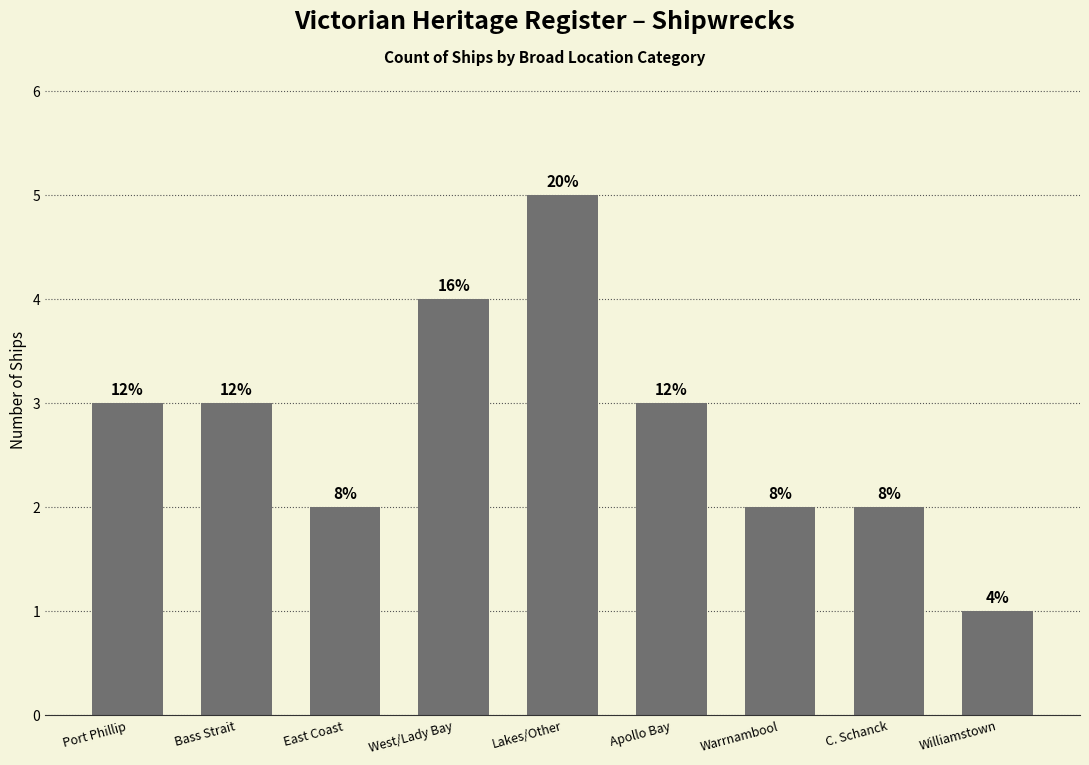

The value at Lakes/Other is 5. True or false?

True